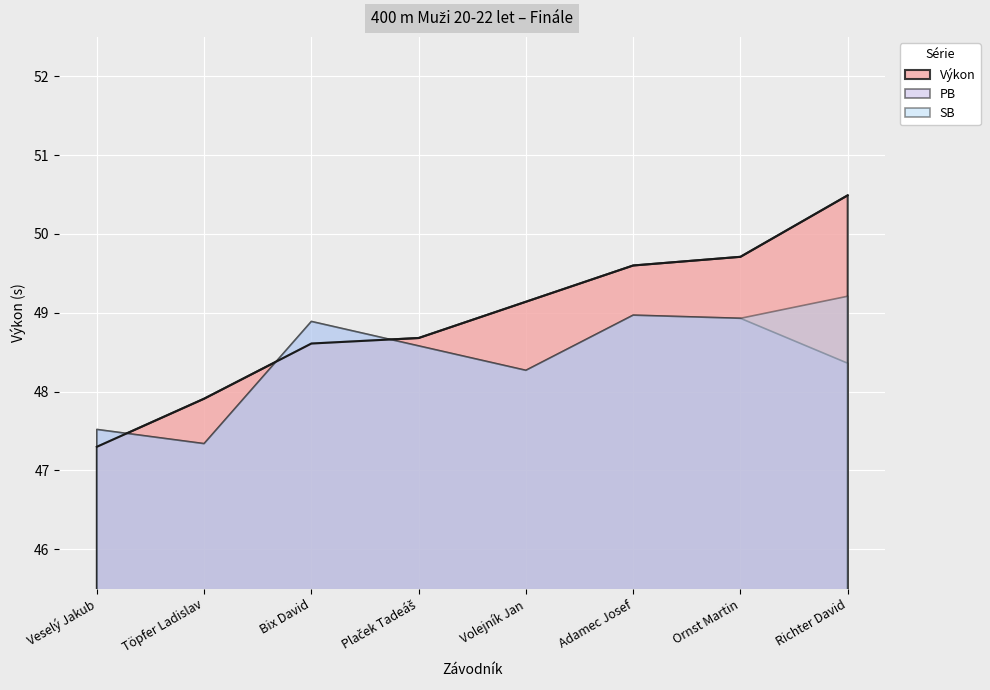

At which label does Výkon reach its minimum?

Veselý Jakub